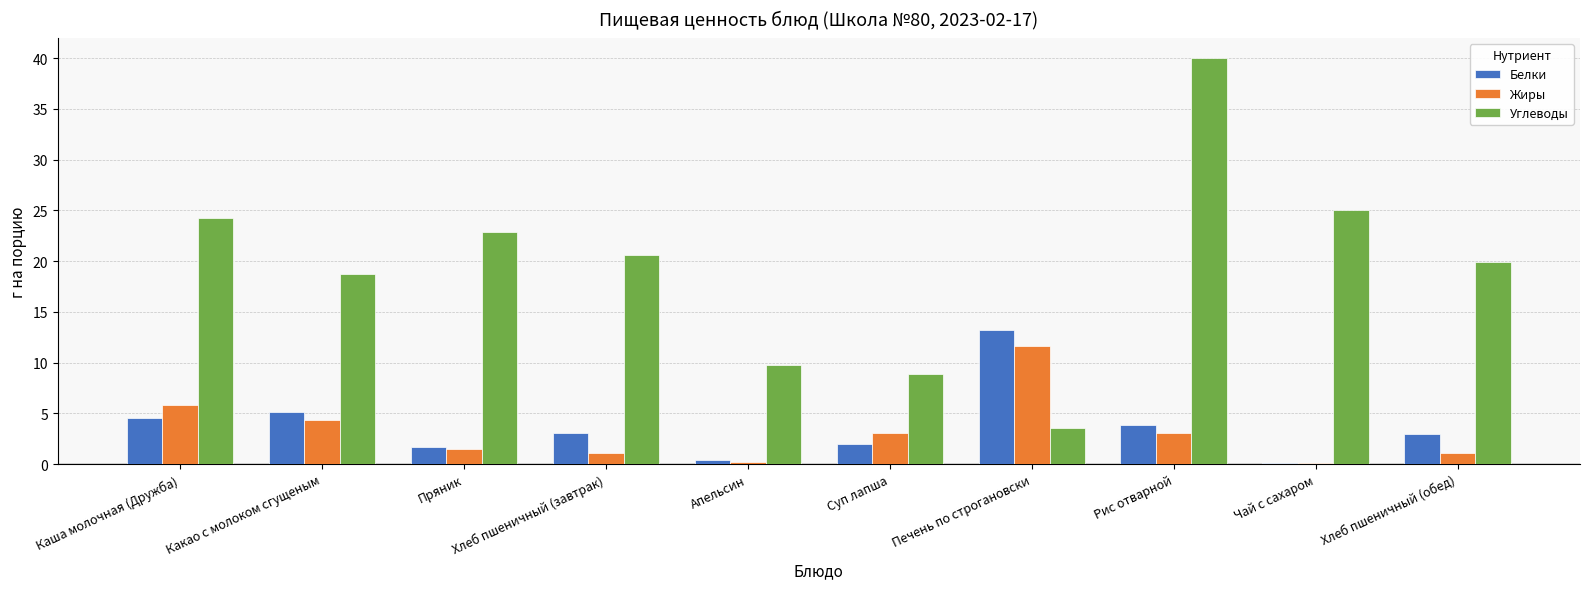

Rank the series by their maximum value, from lowest to highest.

Жиры, Белки, Углеводы